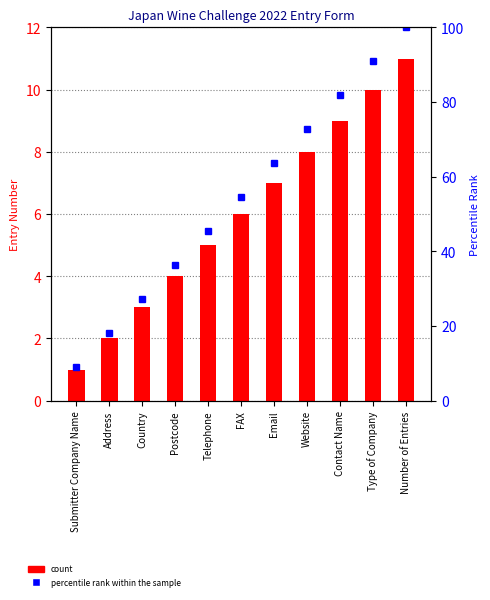

How many categories are shown in the chart?

11